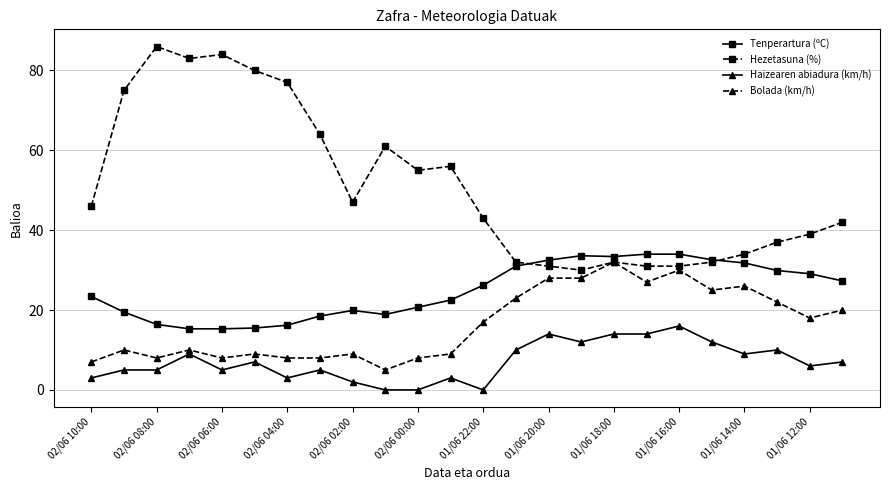

What are all the series names shown in the legend?

Tenperartura (ºC), Hezetasuna (%), Haizearen abiadura (km/h), Bolada (km/h)